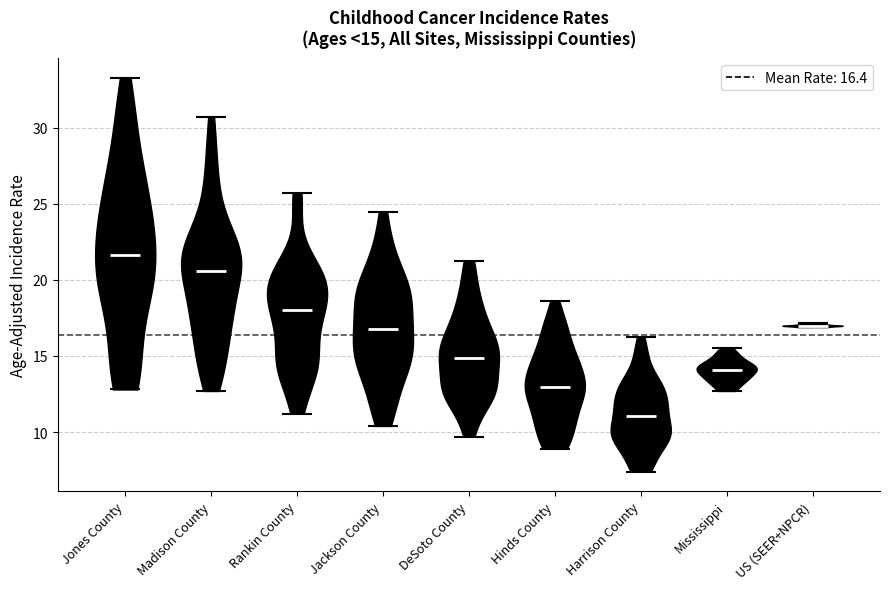

Which violin has the lowest median line?

Harrison County